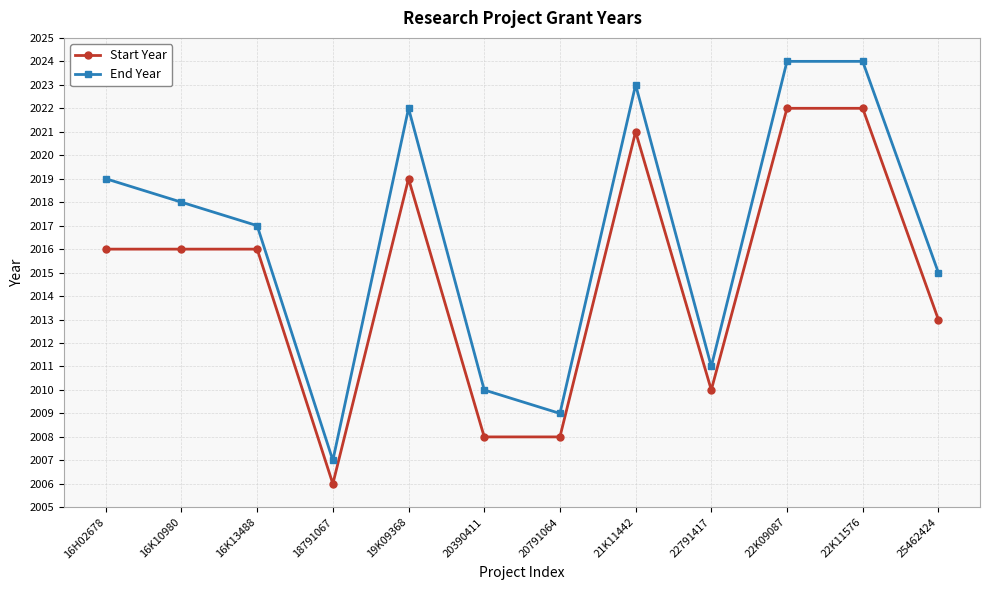

Which series changed the most between 20791064 and 25462424?

End Year